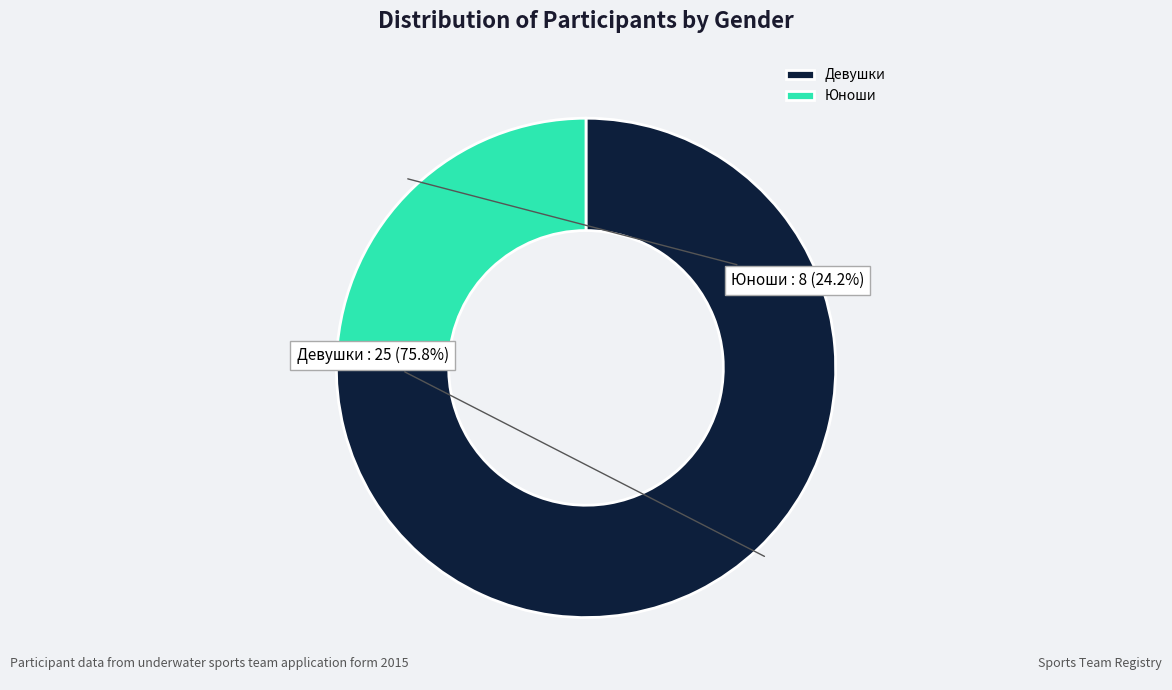

Does Юноши account for over 50% of the chart?

No